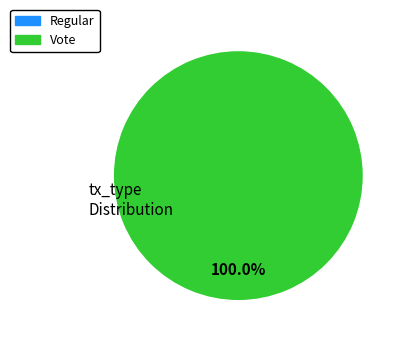

Count the number of slices in the pie.

2